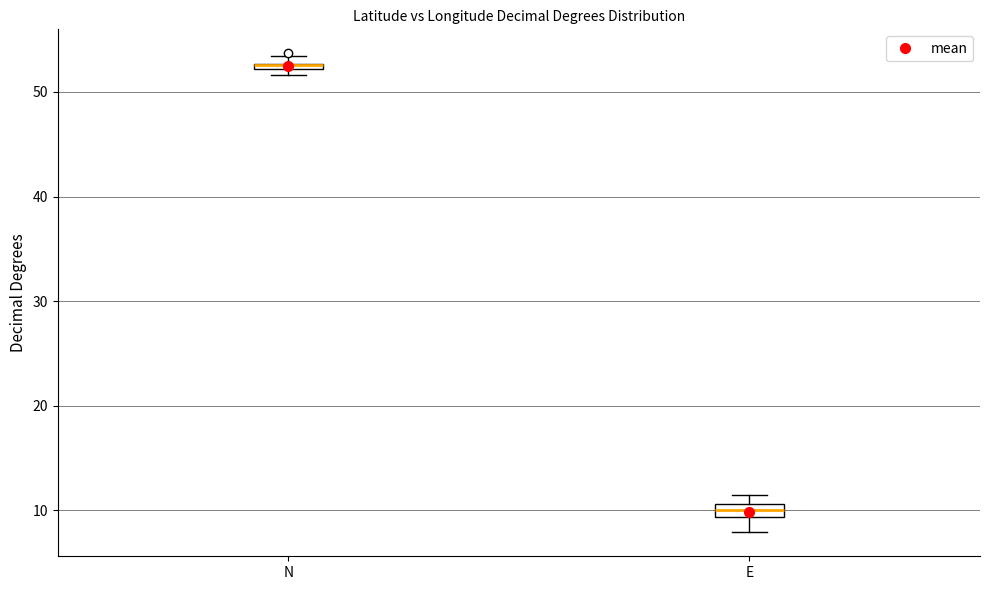

Where is the upper edge of the box for N on the y-axis? The values are not printed on the chart, so give them approximately, as read against the axis.

53